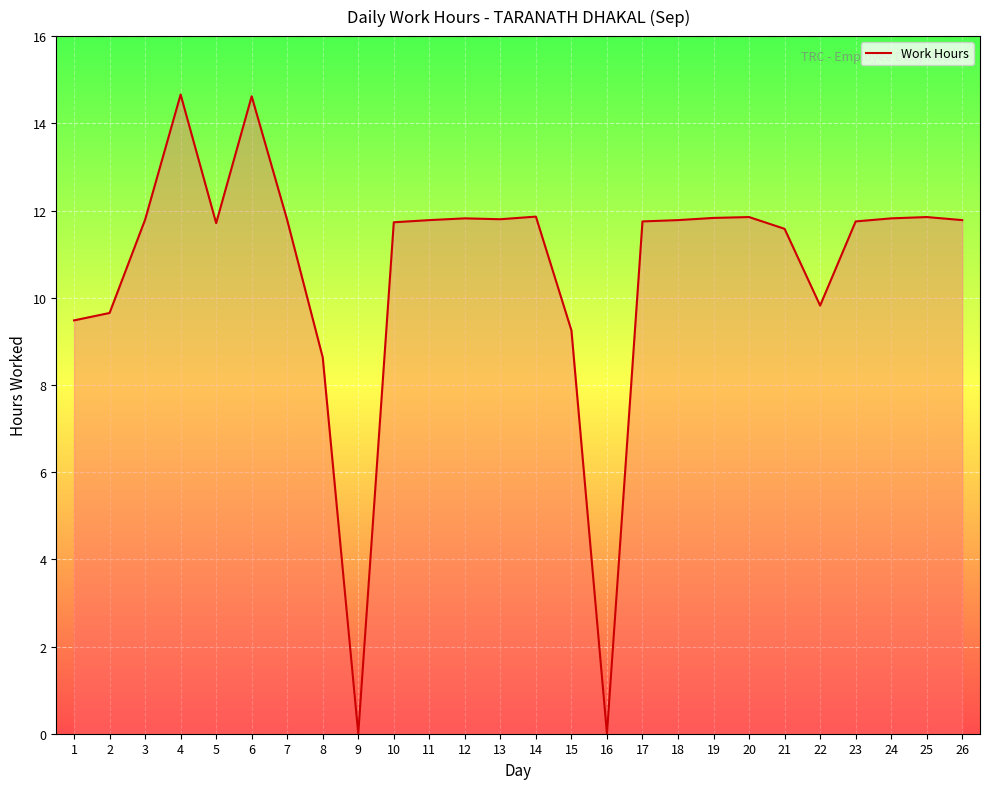

What is the change in value from 6 to 7?

-2.8